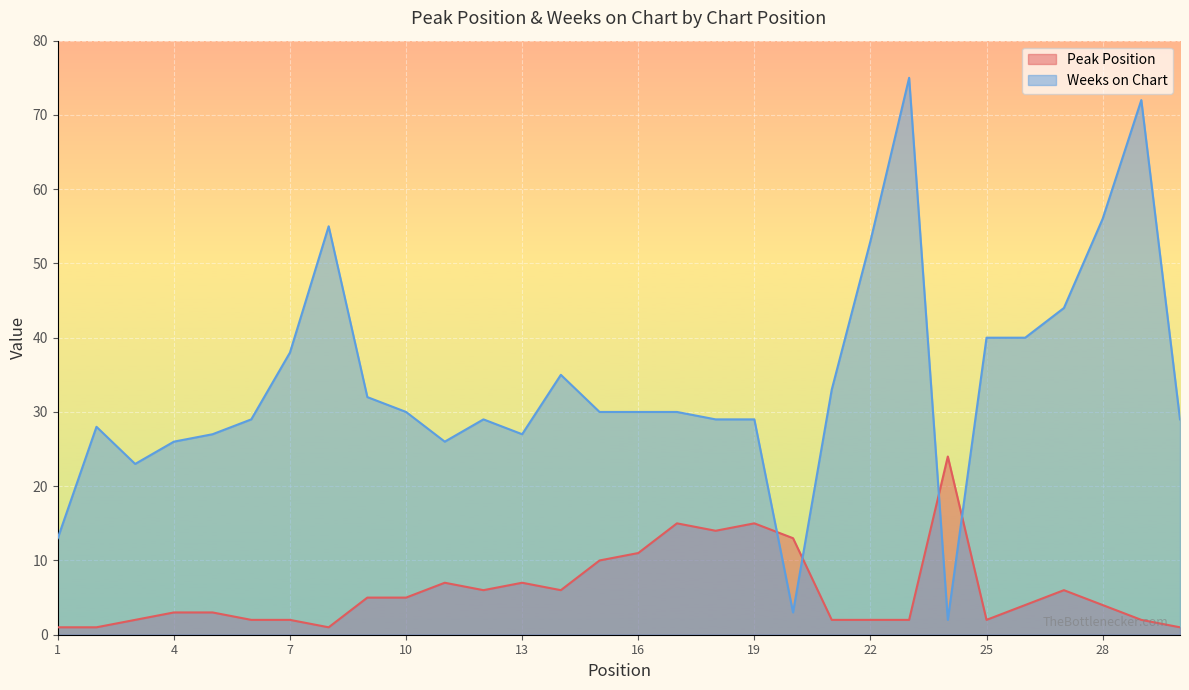

List the labels in order of Weeks on Chart value, smallest first.

24, 20, 1, 3, 4, 11, 5, 13, 2, 6, 12, 18, 19, 30, 10, 15, 16, 17, 9, 21, 14, 7, 25, 26, 27, 22, 8, 28, 29, 23